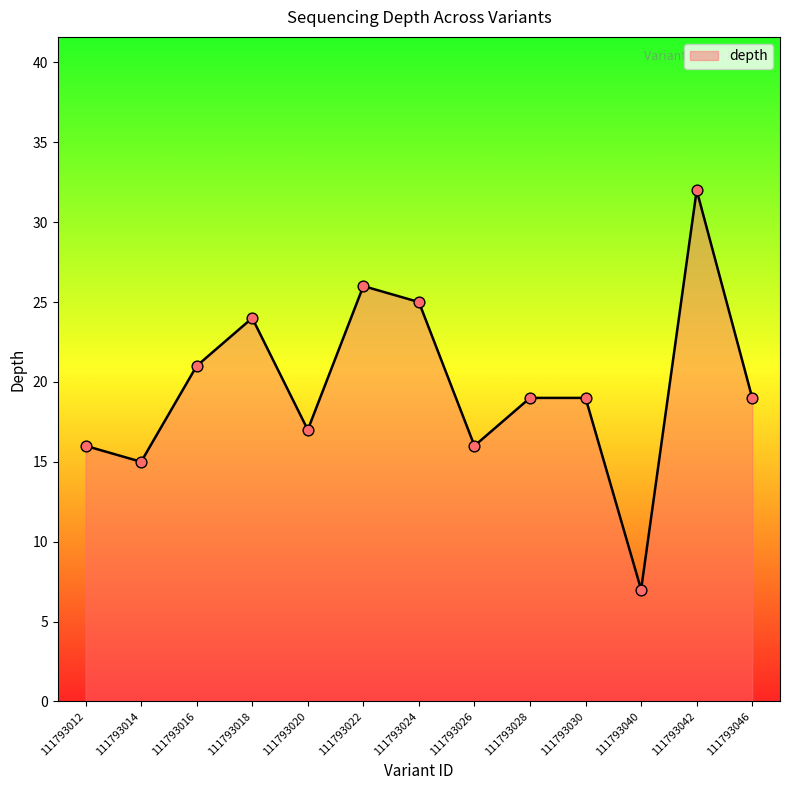

Which has a higher value, 111793042 or 111793028?

111793042